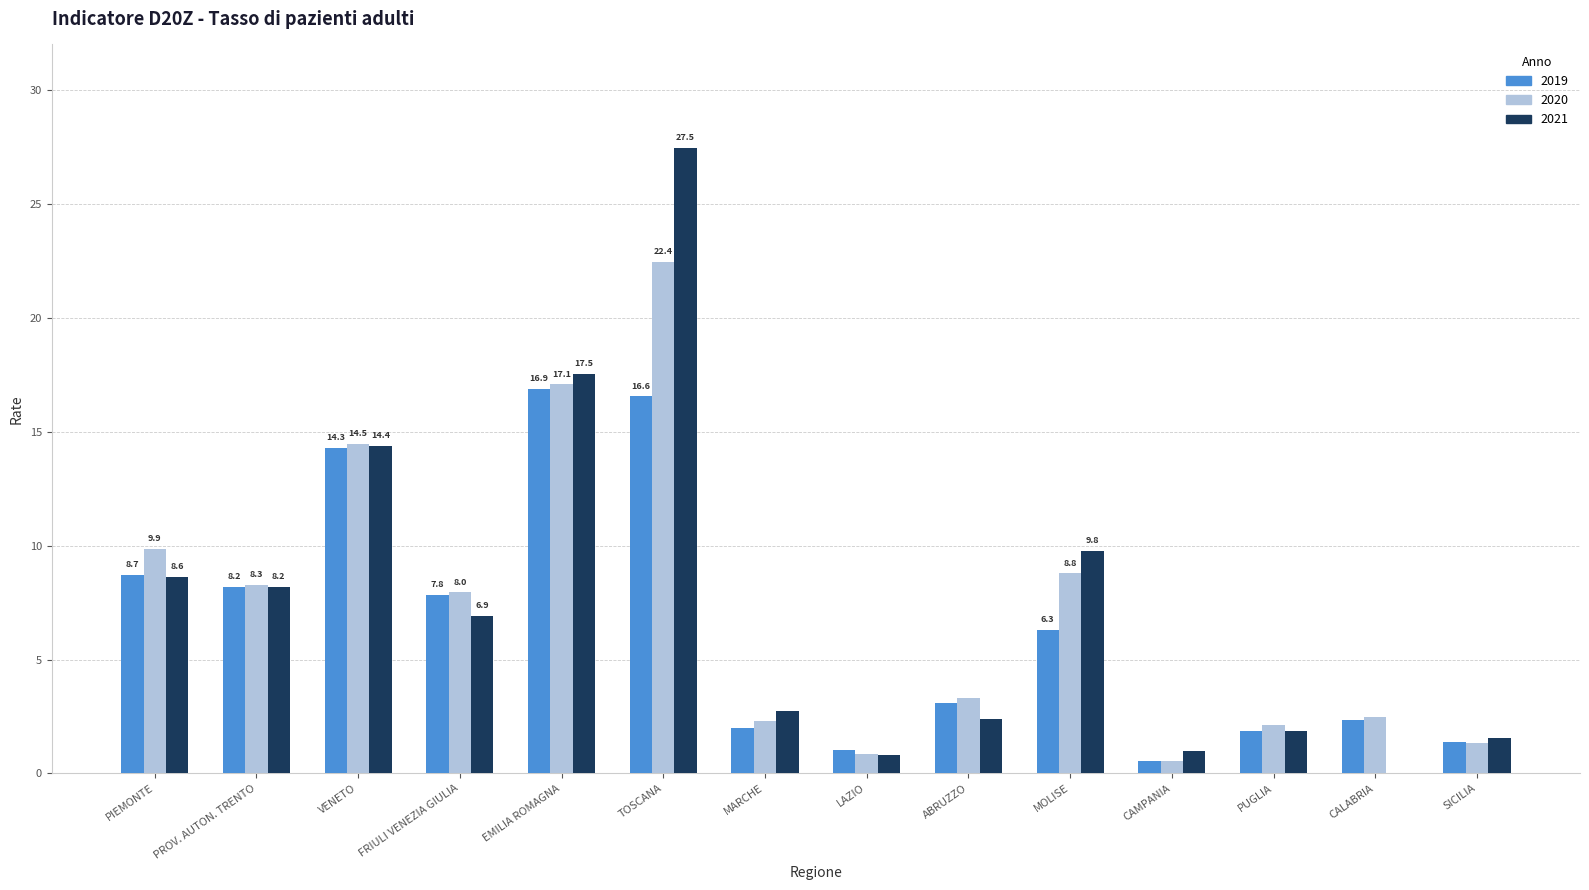

How many groups of bars are there?

14